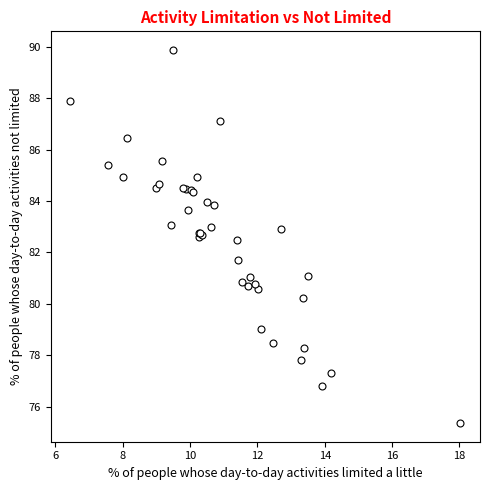

What Y value in the scatter plot is closest to 82?

81.7